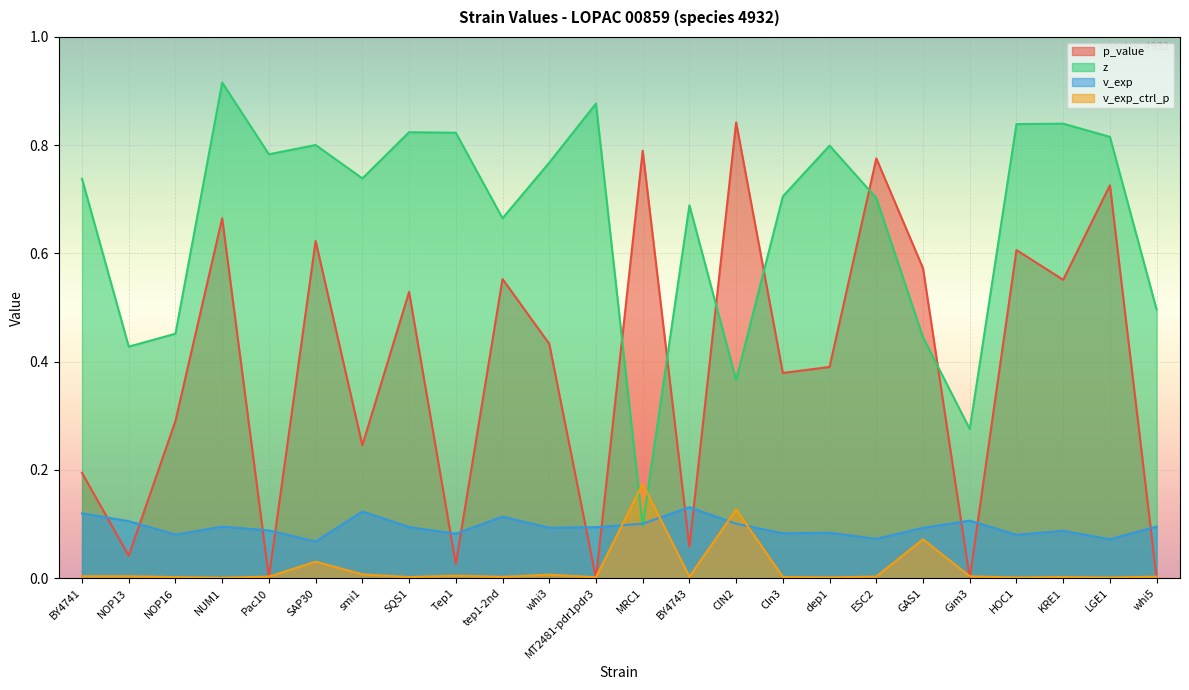

Does the chart display data point markers on the line(s)?

No